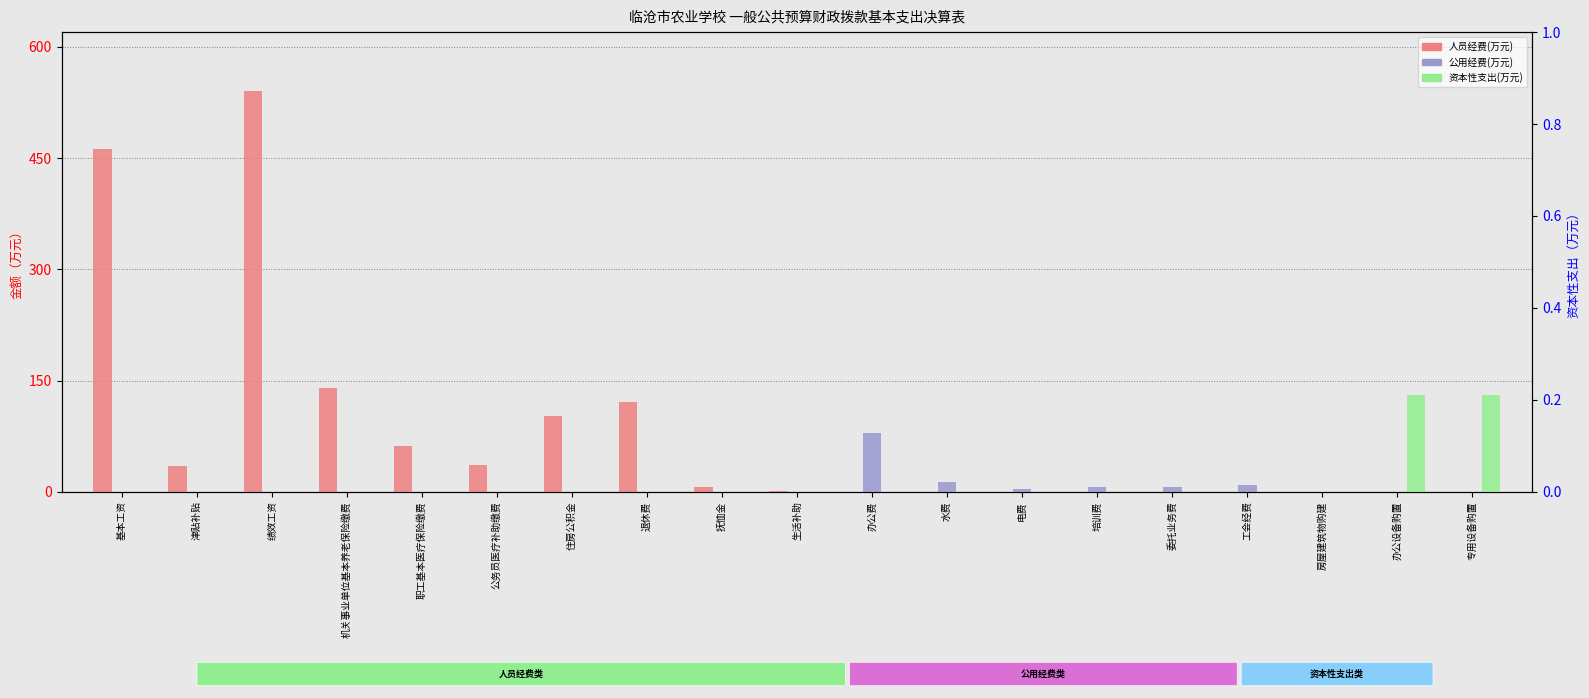

What is the spread (max minus min) of values at 公务员医疗补助缴费?

36.3